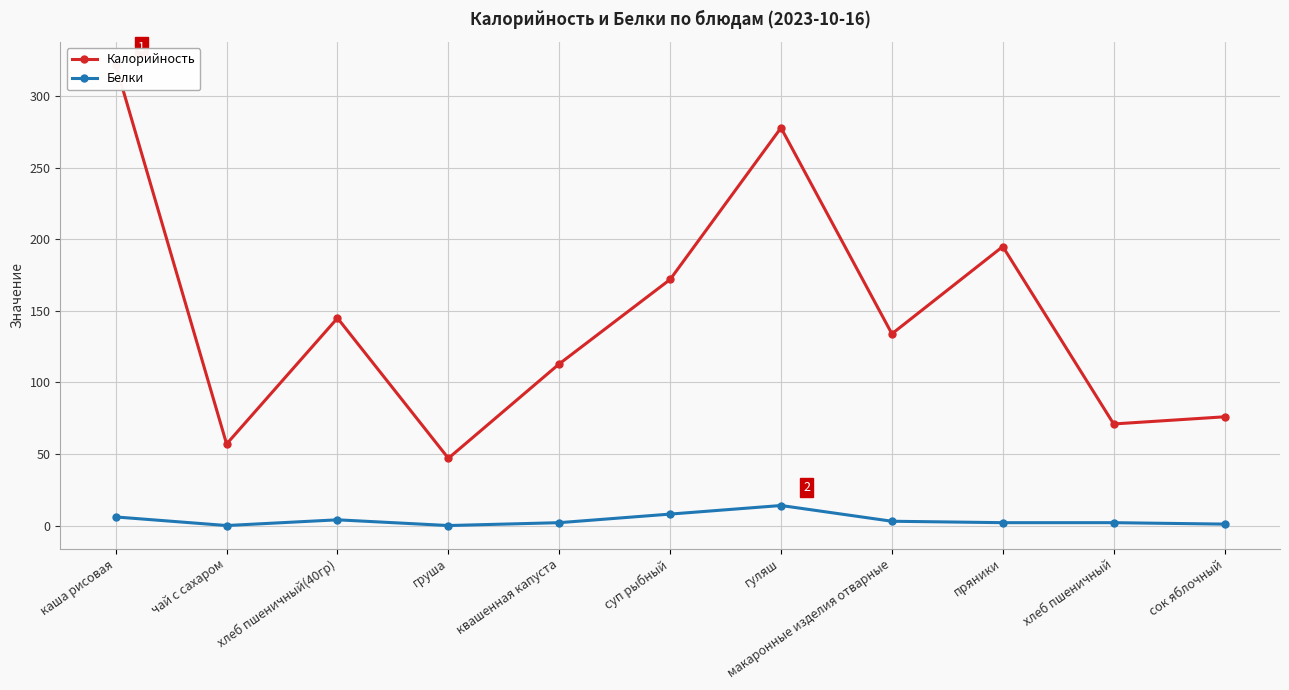

Between сок яблочный and чай с сахаром, which is larger?

сок яблочный